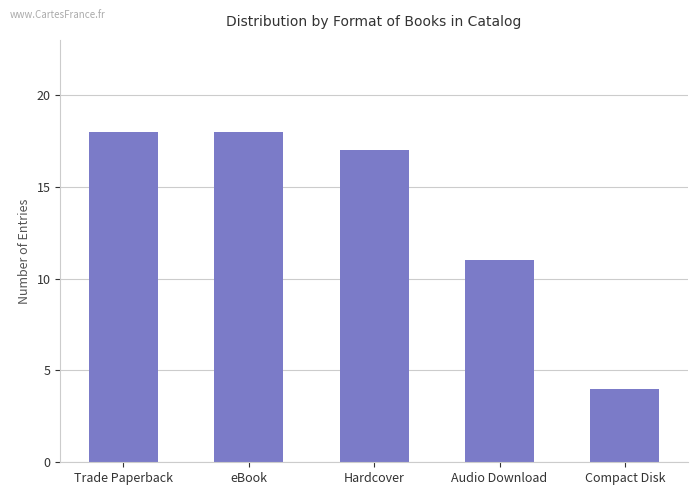

Where does the data first go above 17?

Trade Paperback